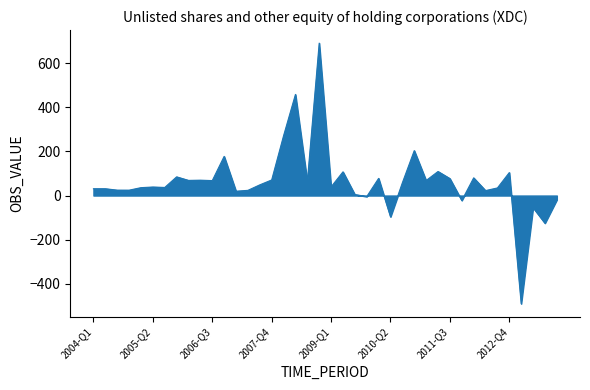

What is the difference between the maximum and minimum values?

1182.4